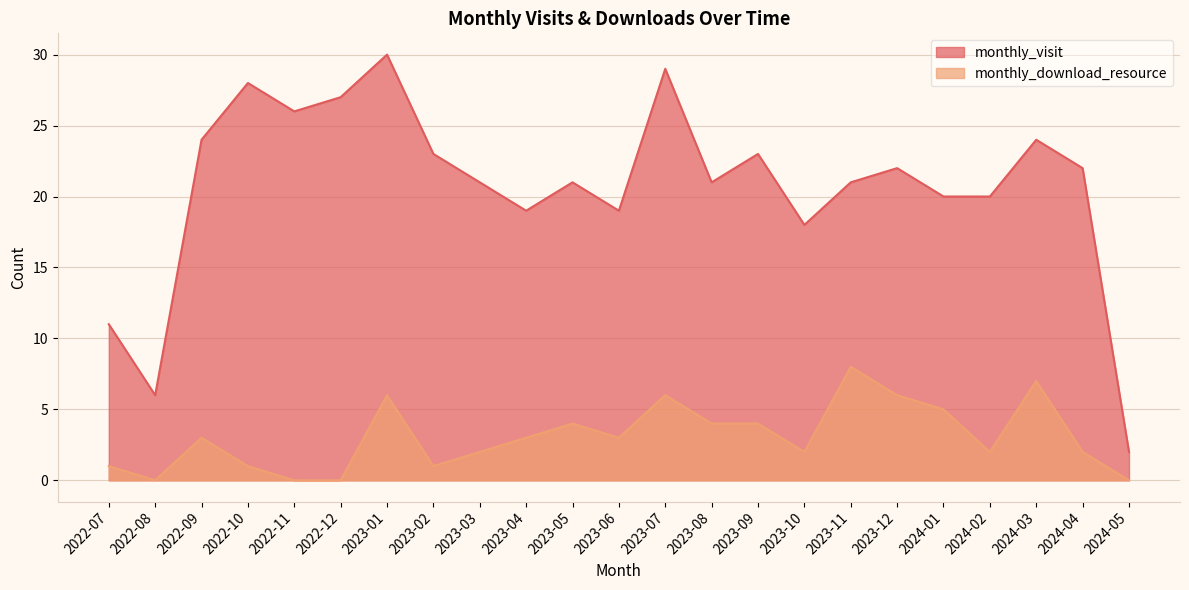

Which series has the largest total across all categories?

monthly_visit